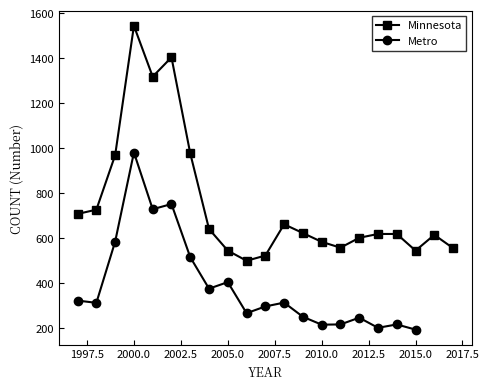

Is it true that the value at 2016 is 849?

False